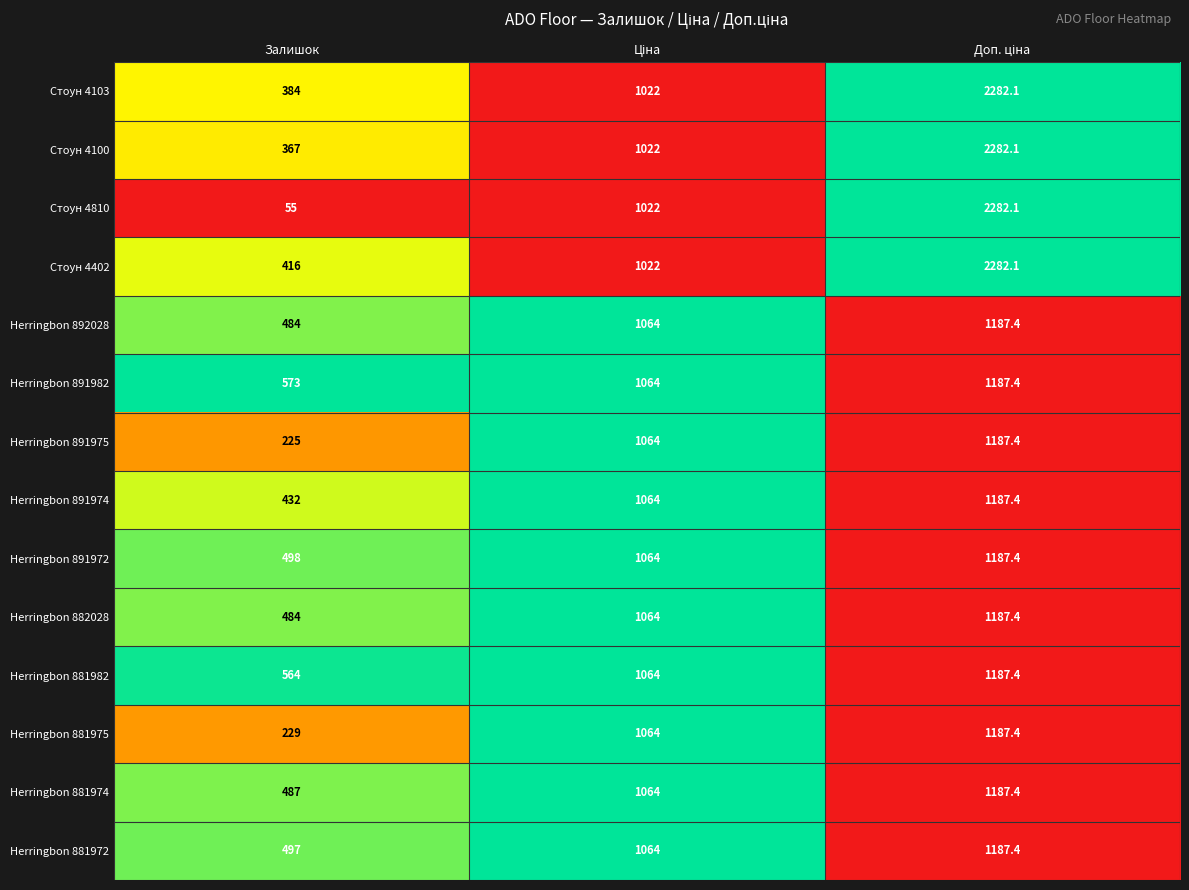

Which series has the largest total across all categories?

Стоун 4402